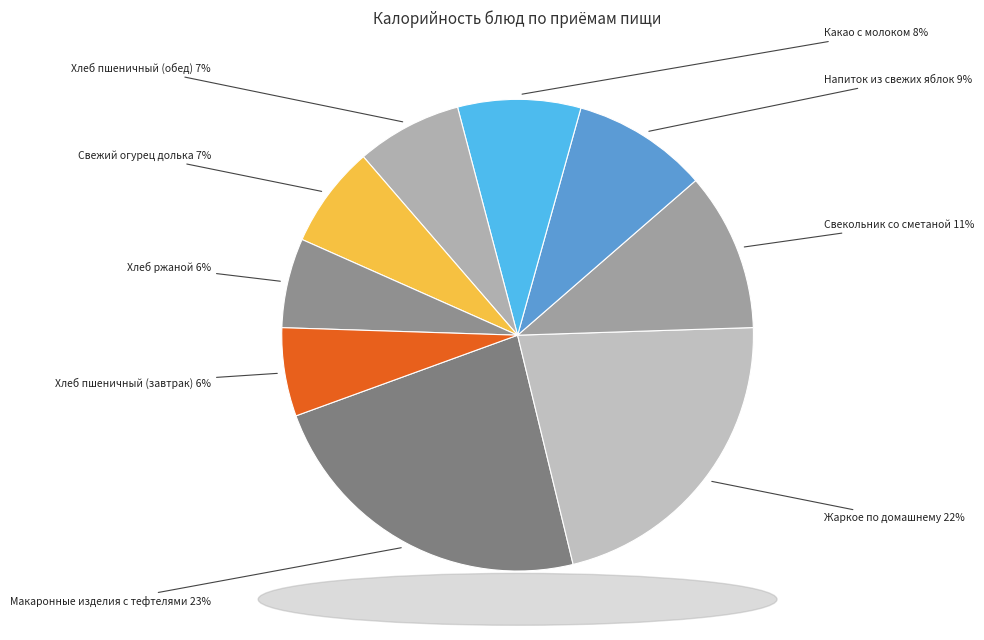

To the nearest percent, what is the difference between the largest and smallest slice percentages?

17%